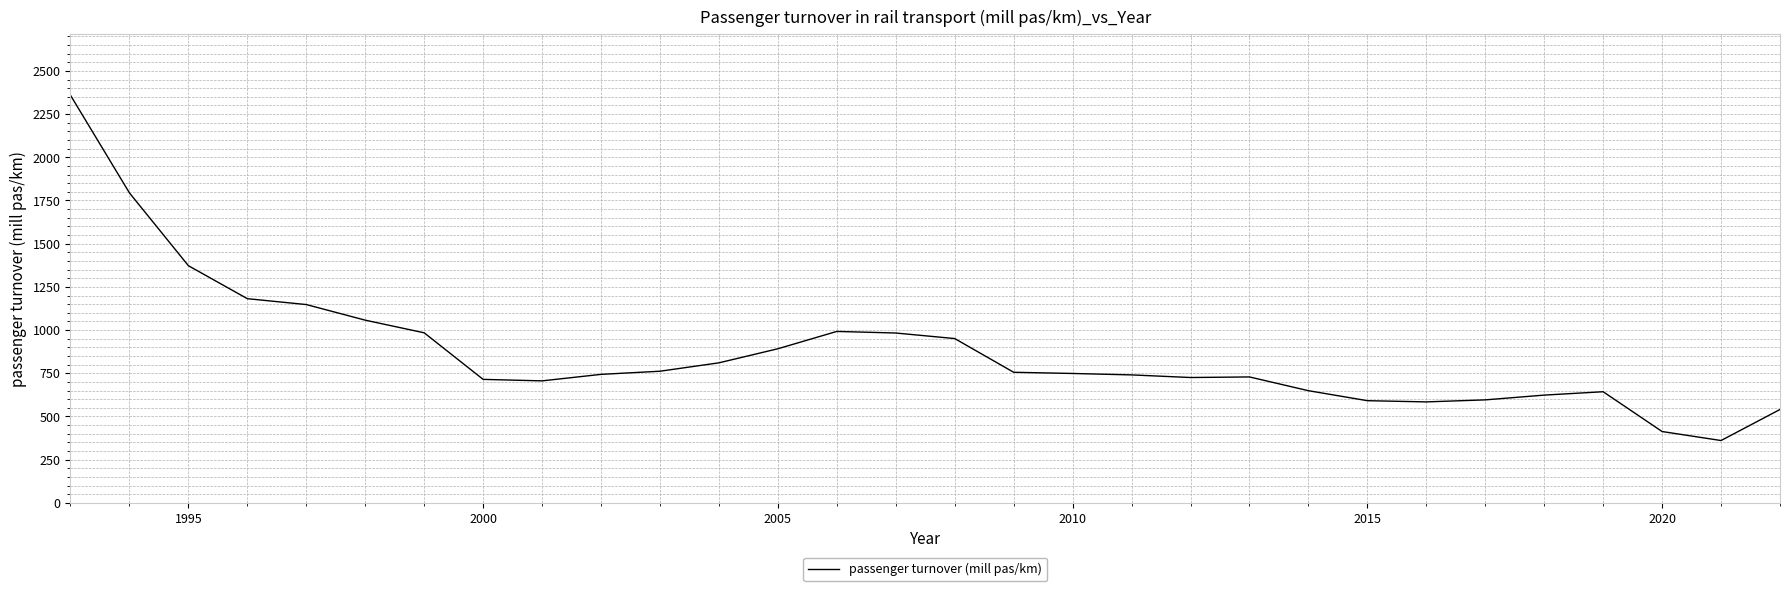

What is the average value?

871.8